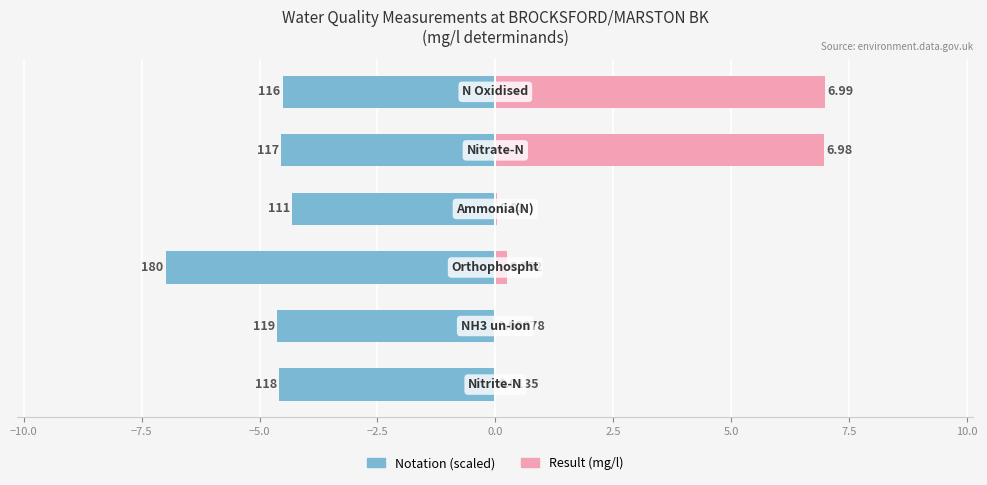

Reading left to right, extract all data points from this chart.

Notation (scaled): −12.5=-4.6	−10.0=-4.6	−7.5=-7.0	−5.0=-4.3	−2.5=-4.5	0.0=-4.5
Result (mg/l): −12.5=0.0	−10.0=0.0	−7.5=0.3	−5.0=0.0	−2.5=7.0	0.0=7.0